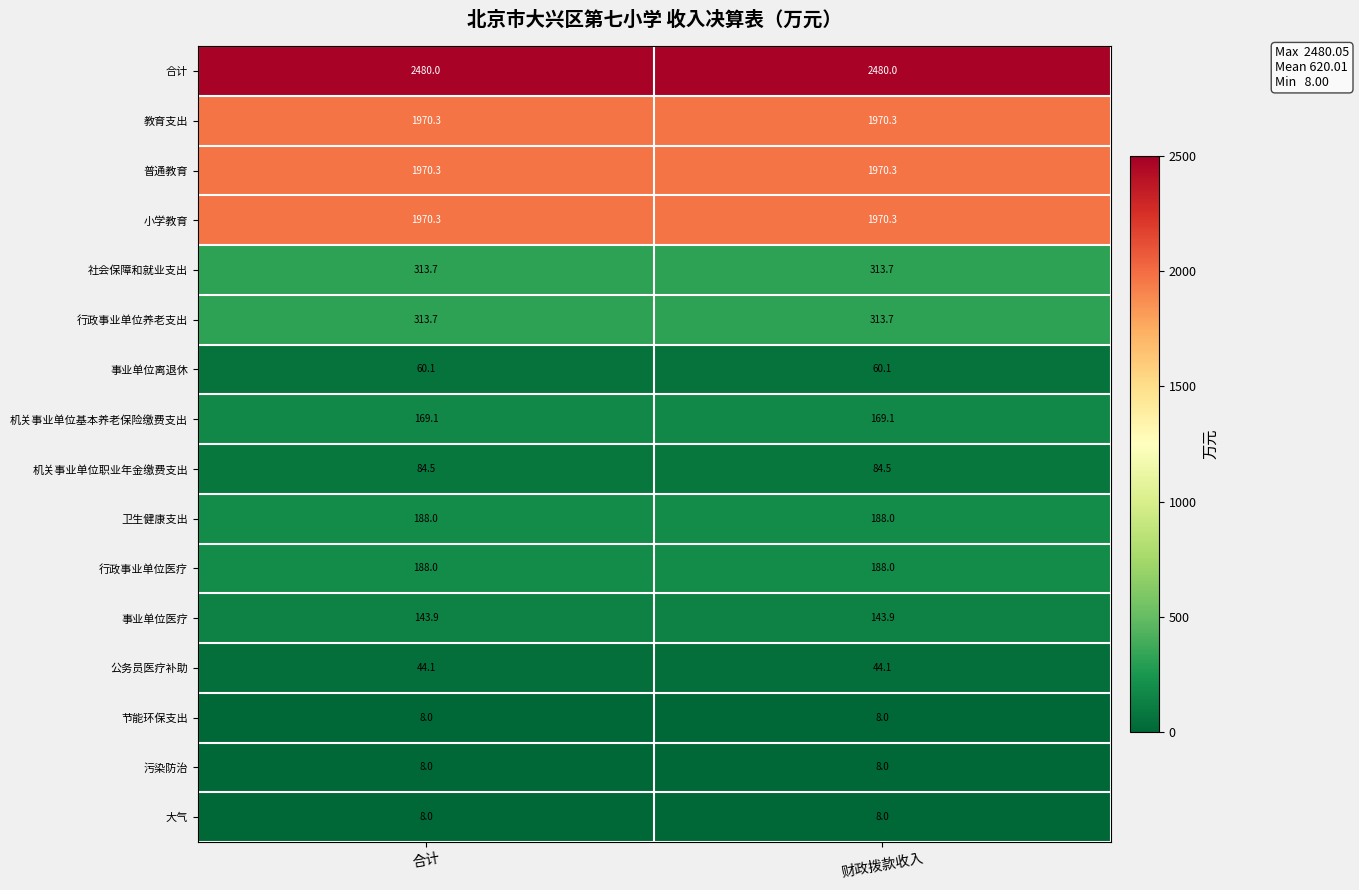

What is the spread (max minus min) of values at 合计?

2472.0